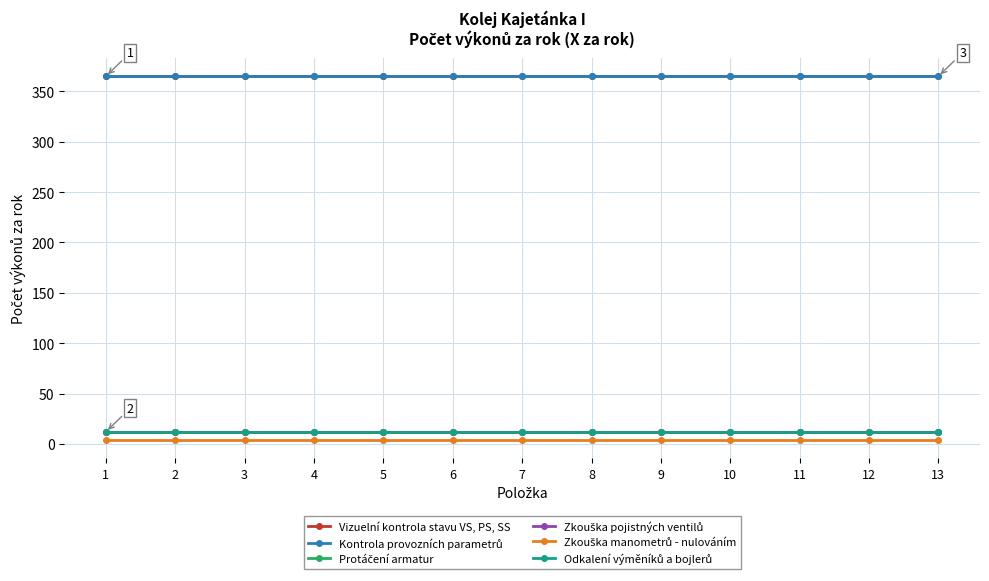

Is this an area chart (filled region under the line)?

No